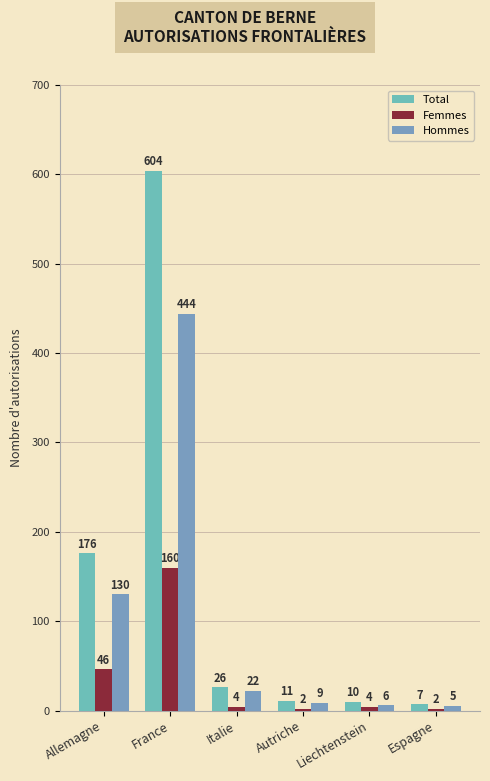

Which series has the largest total across all categories?

Total